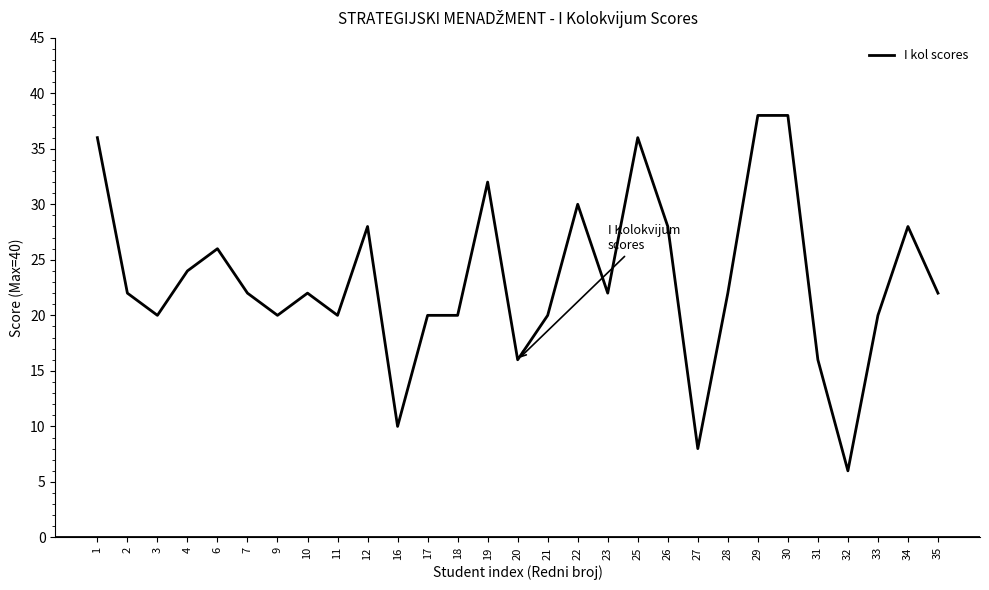

What value does the data have at 35?

22